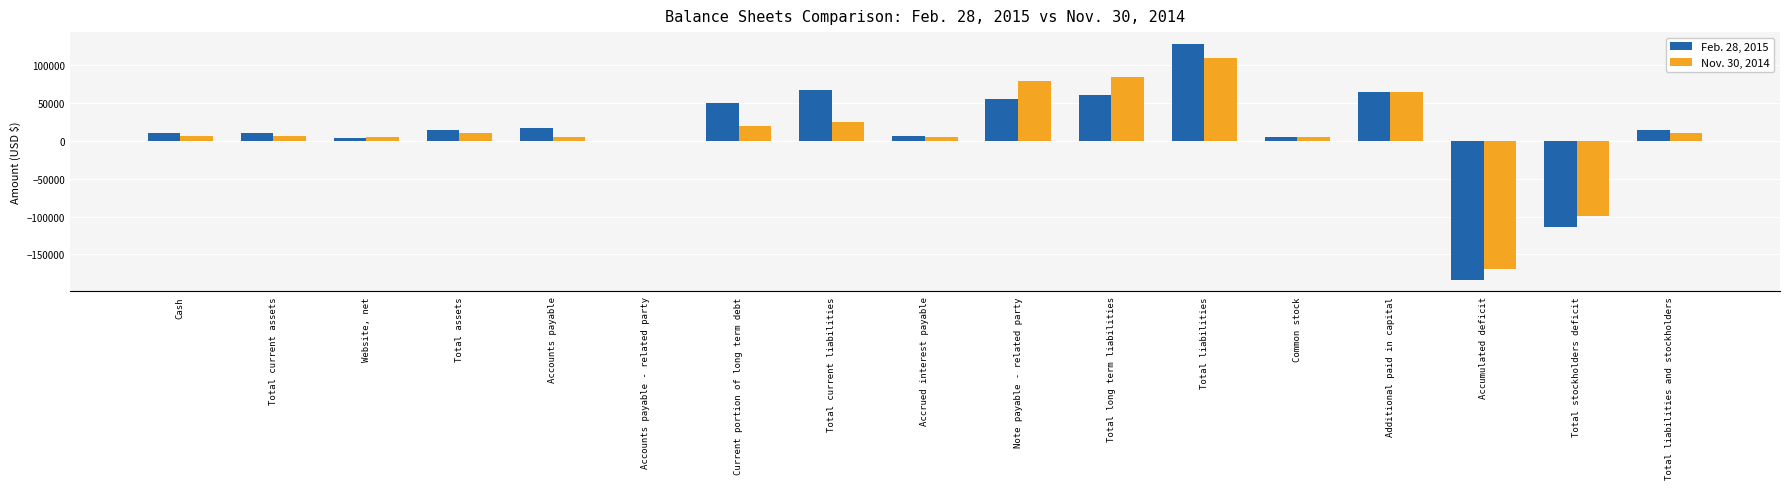

At which category is the sum across all series the highest?

Total liabilities